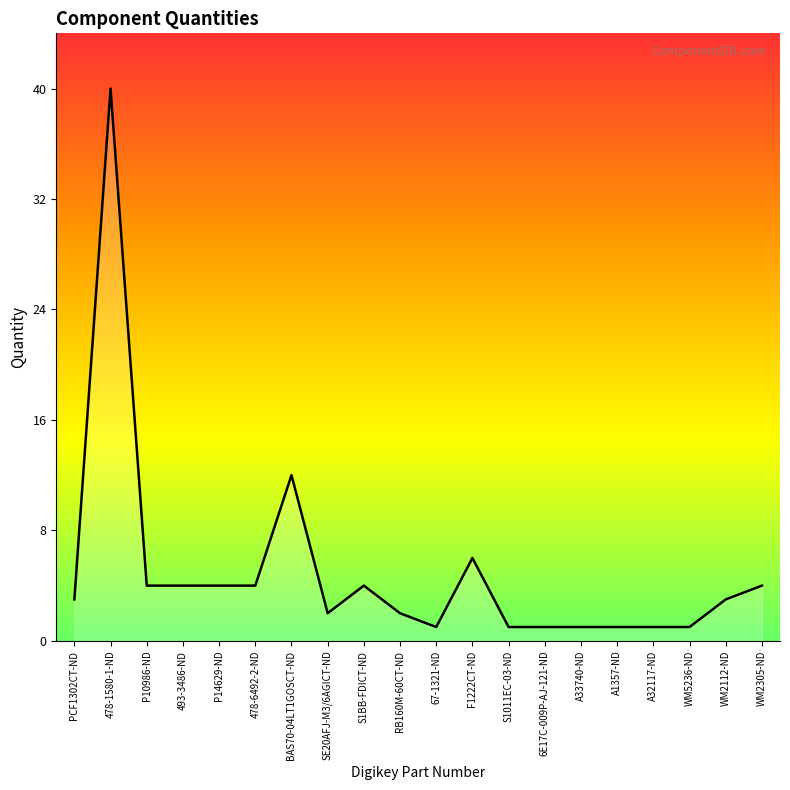

At which category does the chart reach its peak across all series?

478-1580-1-ND